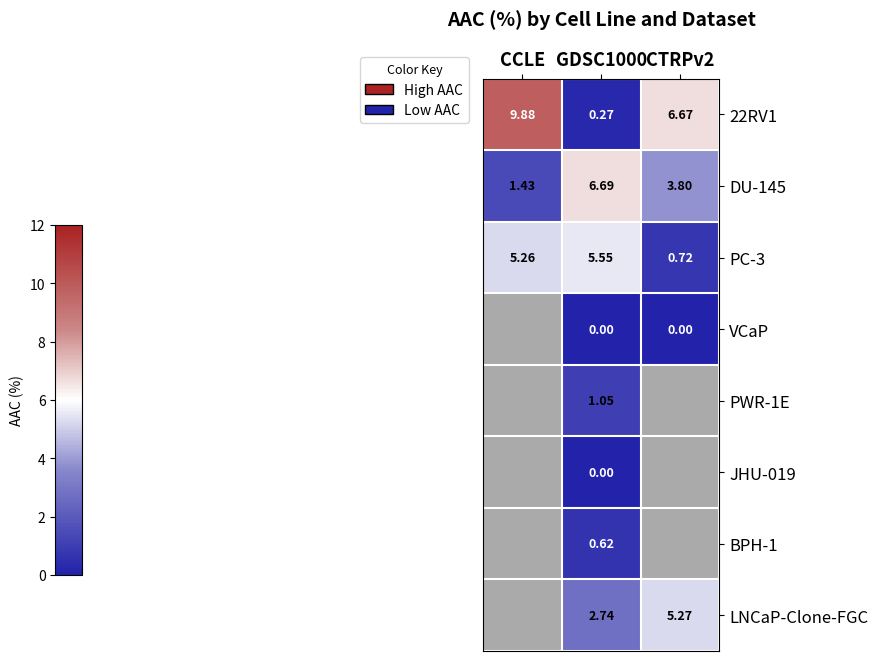

Where is PC-3 nearest to the value 3?

CCLE